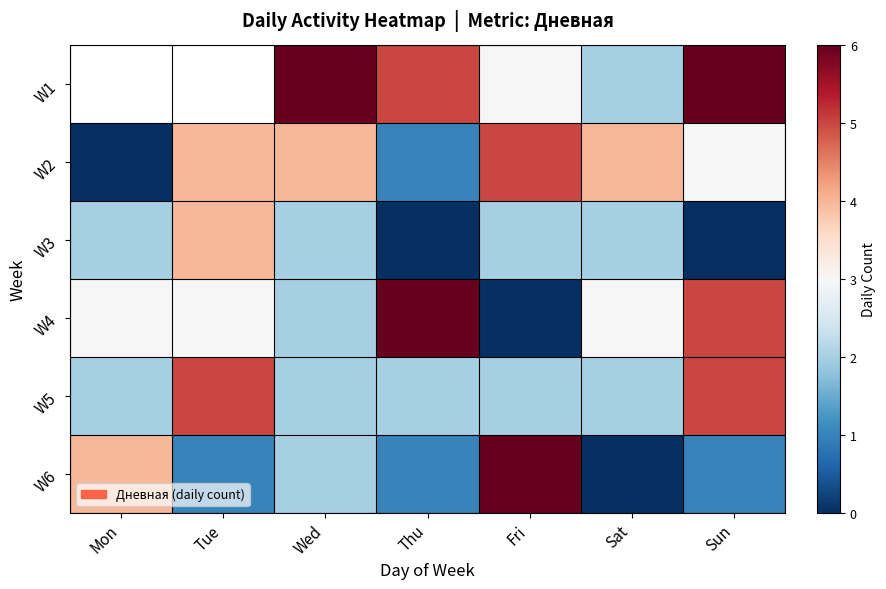

How many values in W2 are above zero?

6